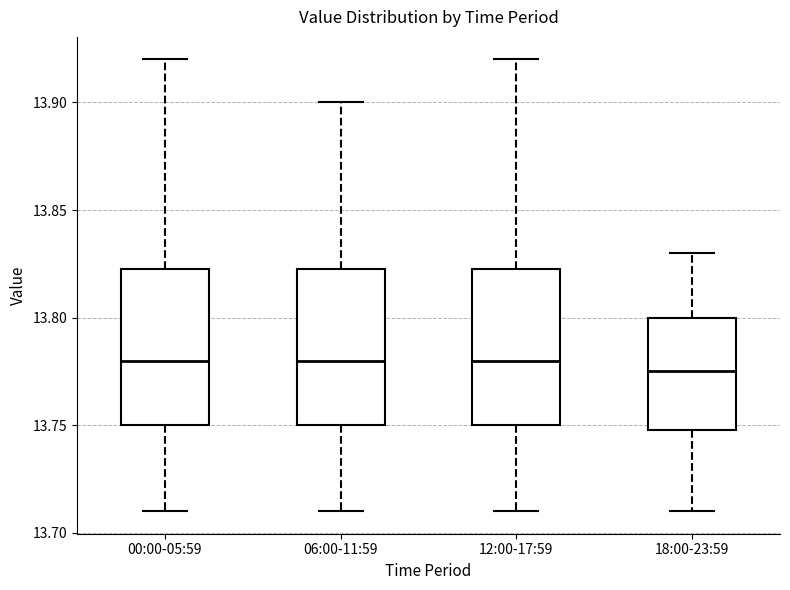

Where does the lower whisker of the box for 06:00-11:59 end on the y-axis? The values are not printed on the chart, so give them approximately, as read against the axis.

13.710